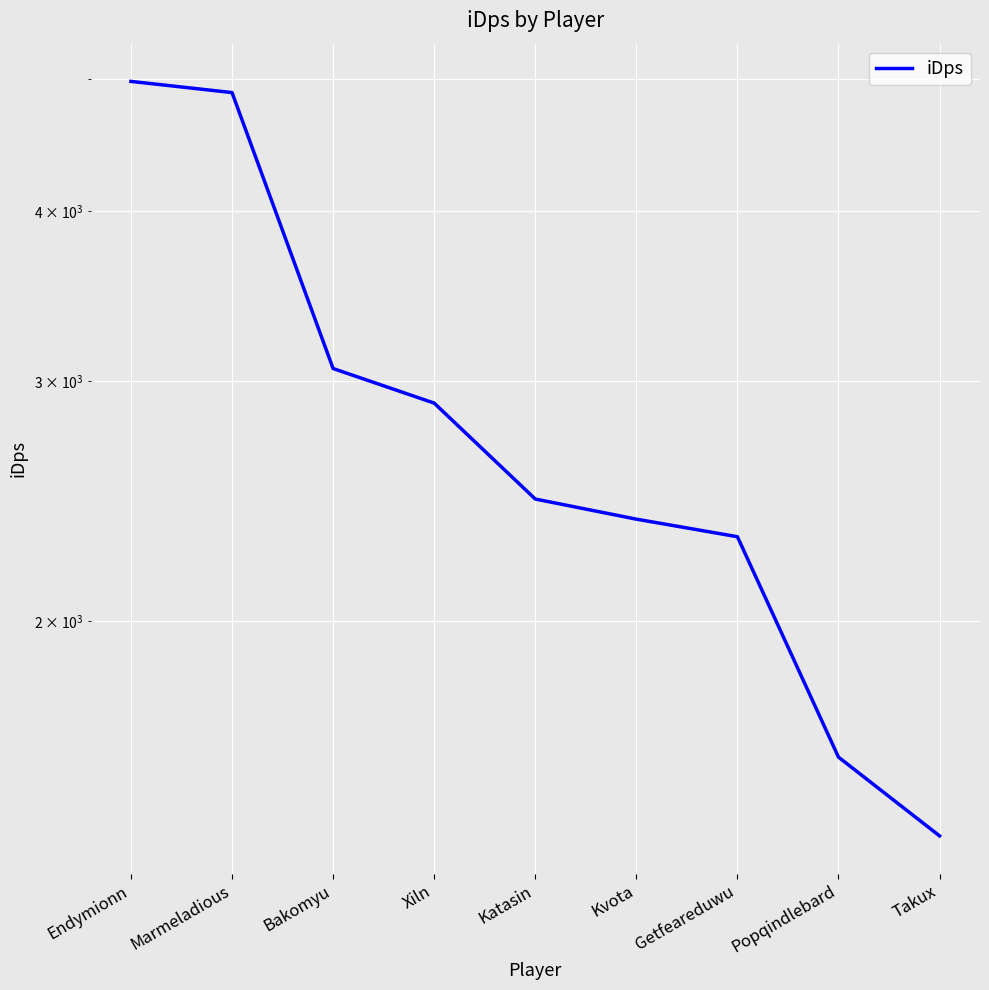

What value does the data have at Kvota?

2376.4